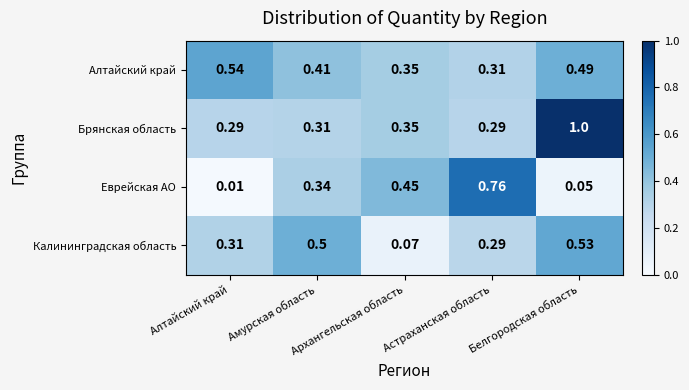

Rank the series by their maximum value, from highest to lowest.

Брянская область, Еврейская АО, Алтайский край, Калининградская область